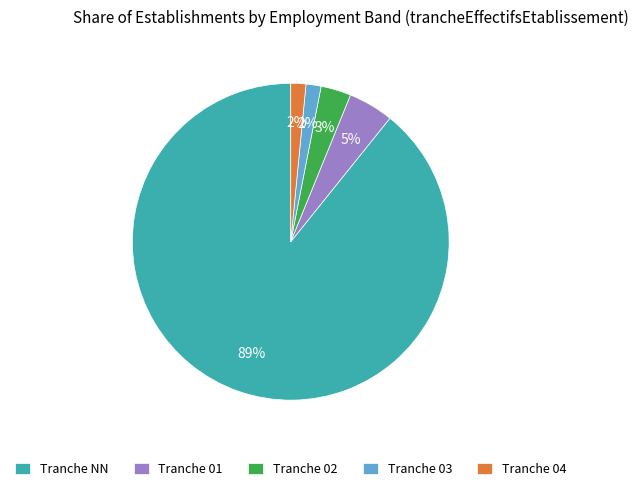

Do Tranche 01 and Tranche 03 together represent more than half of the pie?

No